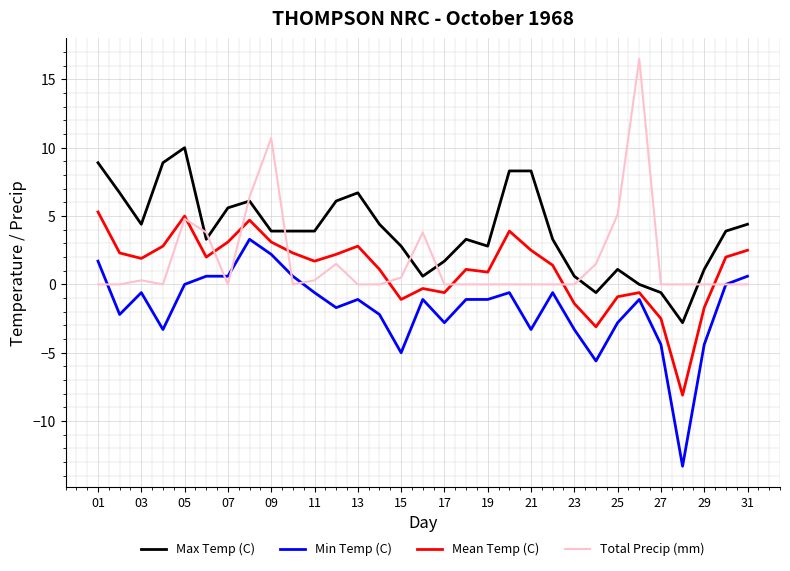

What is the lowest value of the Min Temp (C) series?

-13.3